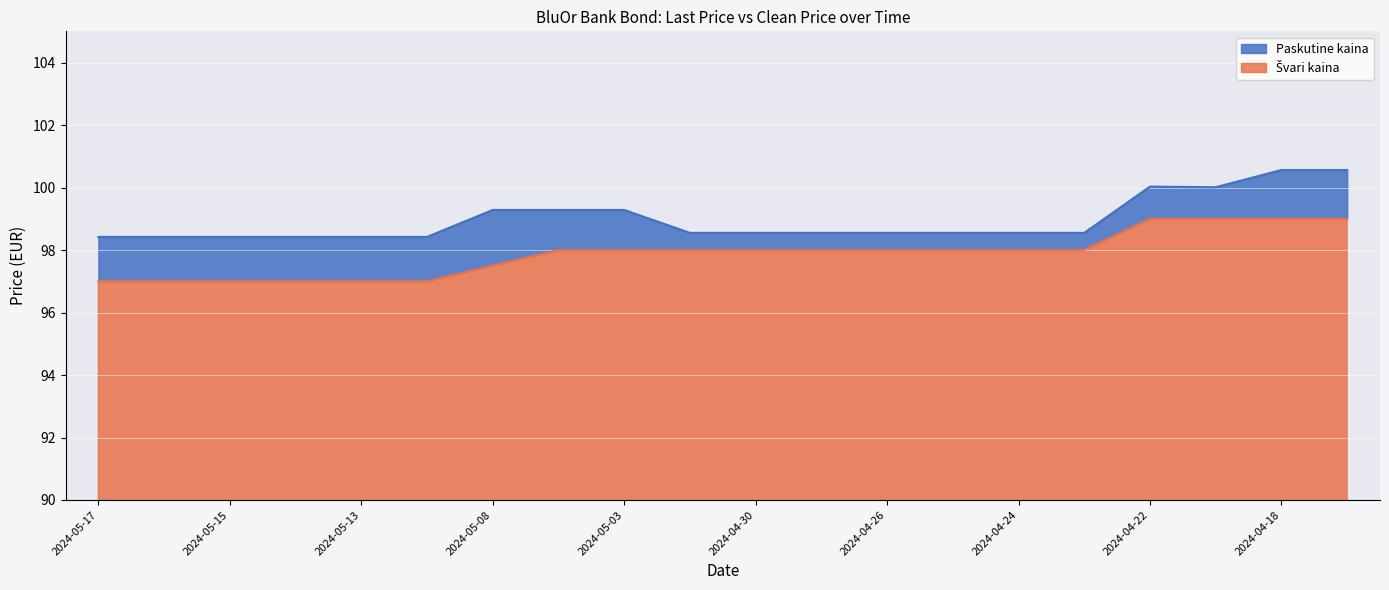

What is the total value across all series at 2024-05-03?

99.3